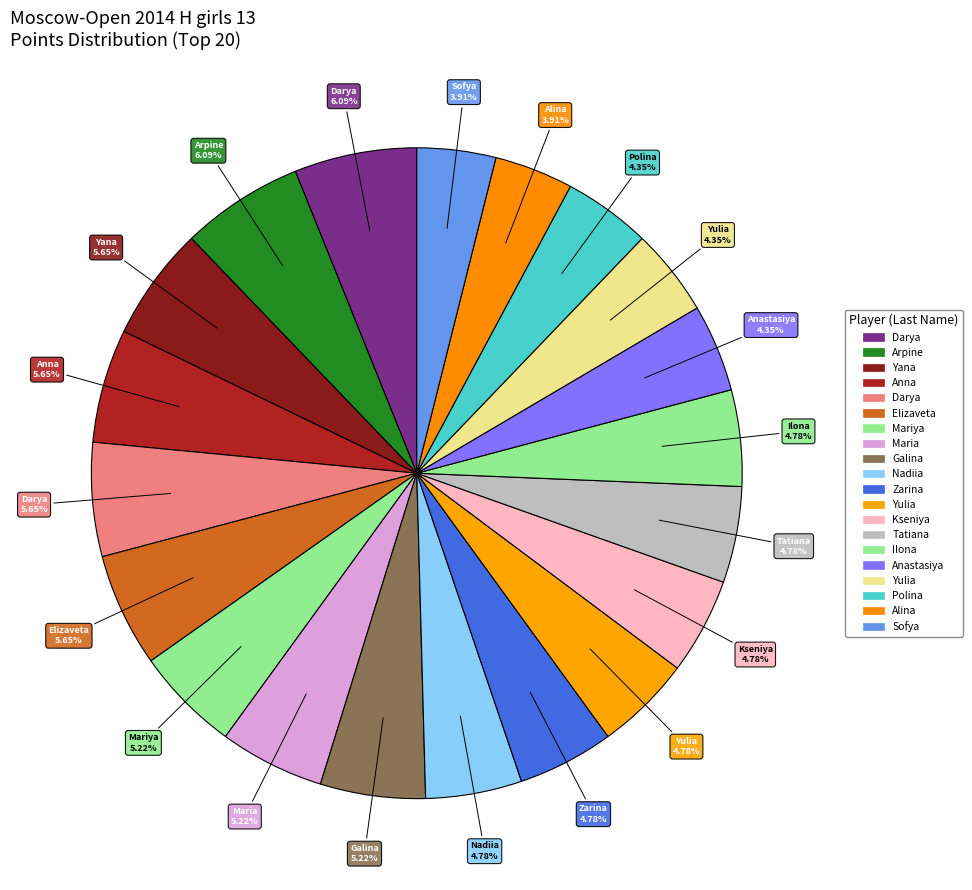

Count the number of slices in the pie.

20